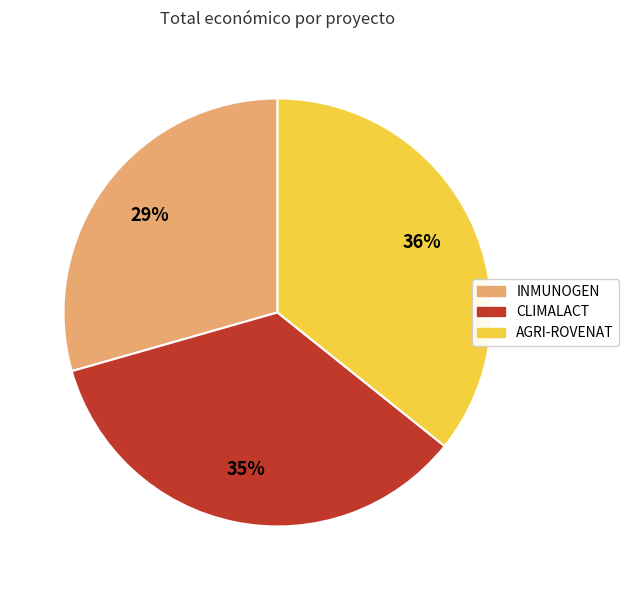

True or false: CLIMALACT accounts for 24% of the total.

False